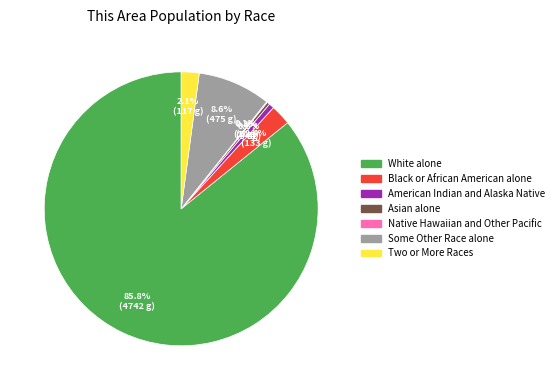

The Some Other Race alone slice represents 1% of the pie. True or false?

False